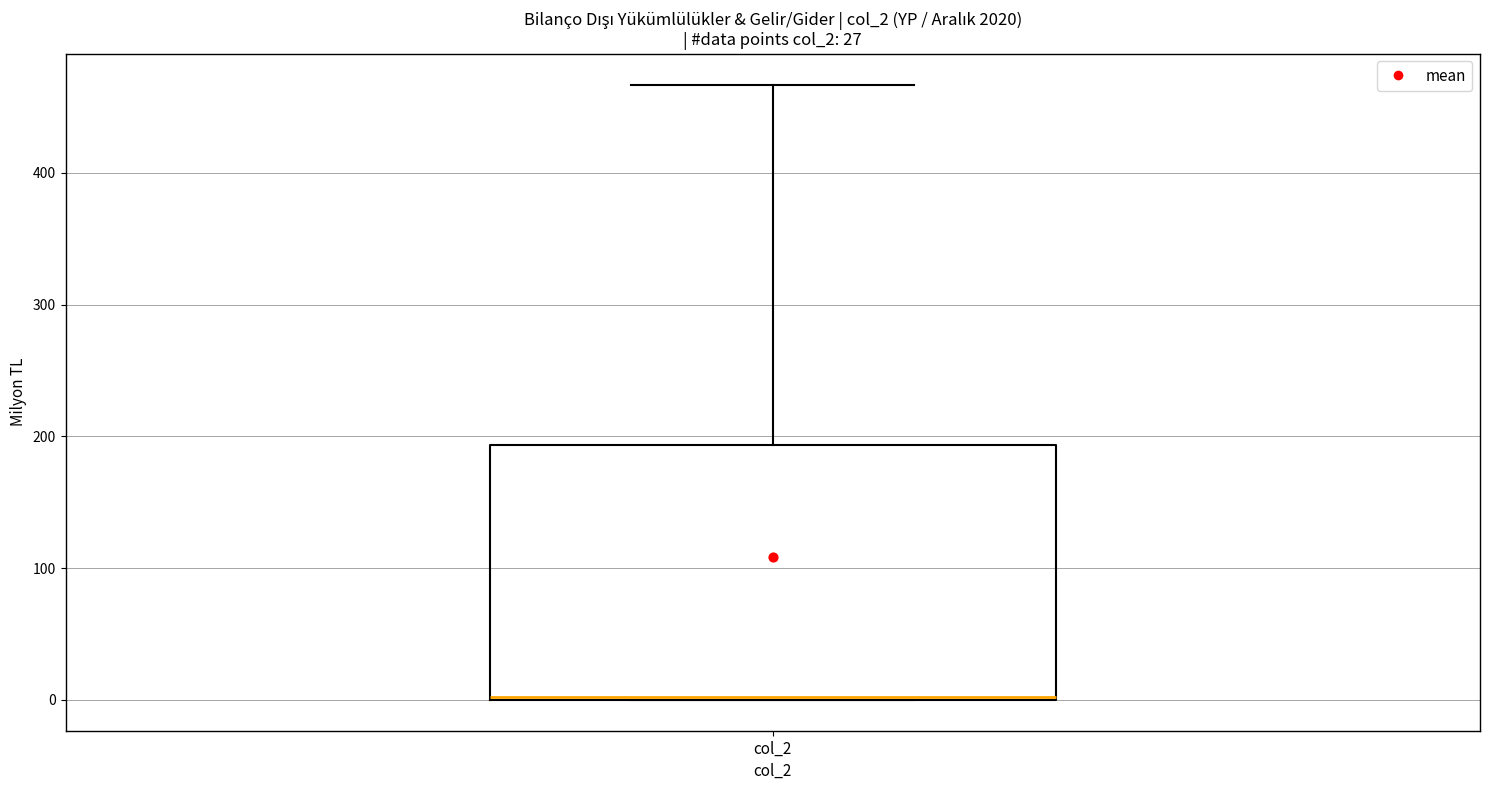

Transcribe this box plot: give where the median line is, the range the box spans, and where the two whiskers end, as read against the y-axis. The values are not printed on the chart, so give them approximately, as read against the axis.

median 0 (drawn on the box's lower edge), box 0 to 190, whiskers 0 to 470